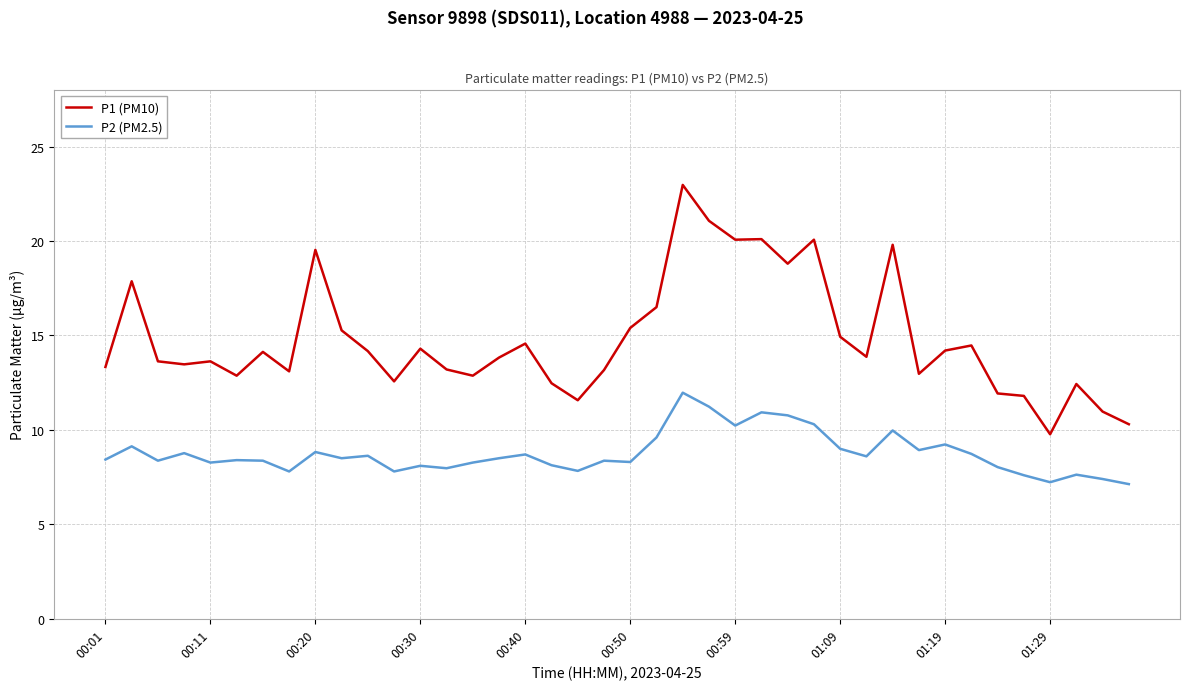

What is the difference between the maximum and minimum values in the P1 (PM10) series?

13.2